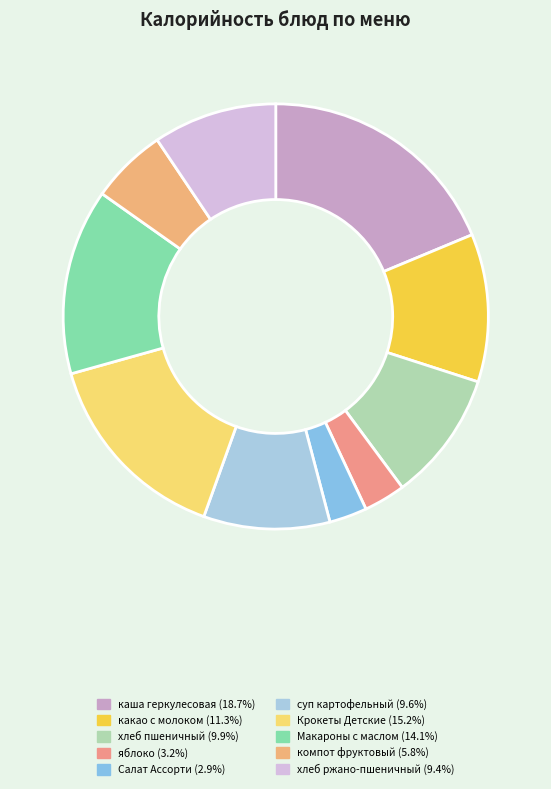

How many slices are in this pie chart?

10